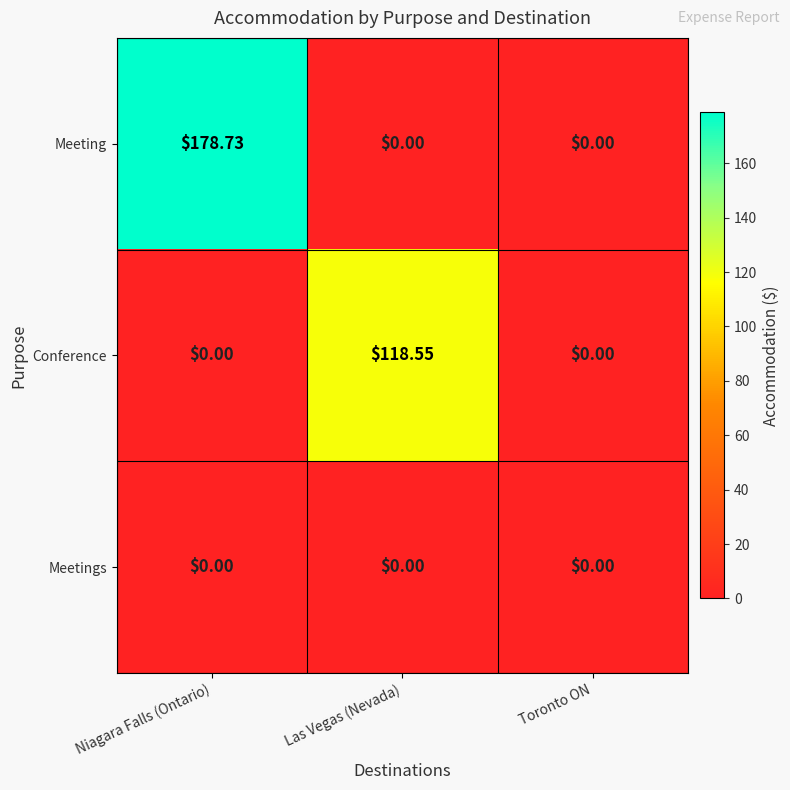

Which label corresponds to the largest value in the chart?

Niagara Falls (Ontario)